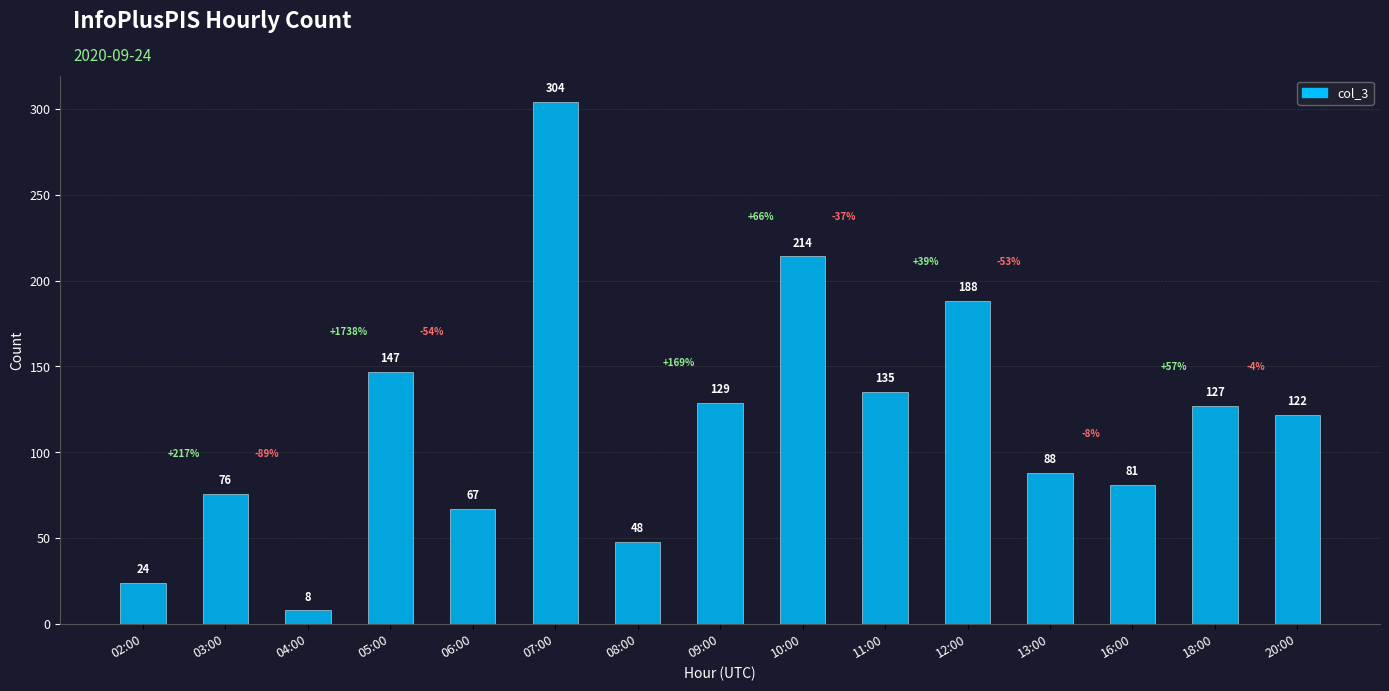

Reading right to left, transcribe all the data shown in this chart.

122	127	81	88	188	135	214	129	48	304	67	147	8	76	24